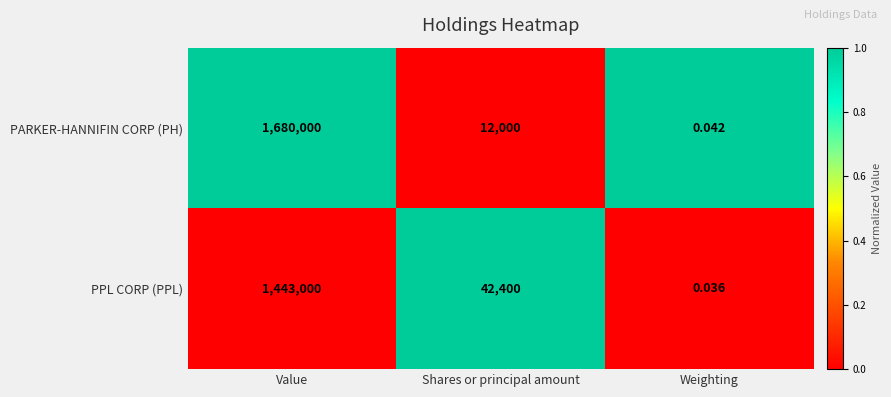

Rank the series by their maximum value, from lowest to highest.

PPL CORP (PPL), PARKER-HANNIFIN CORP (PH)